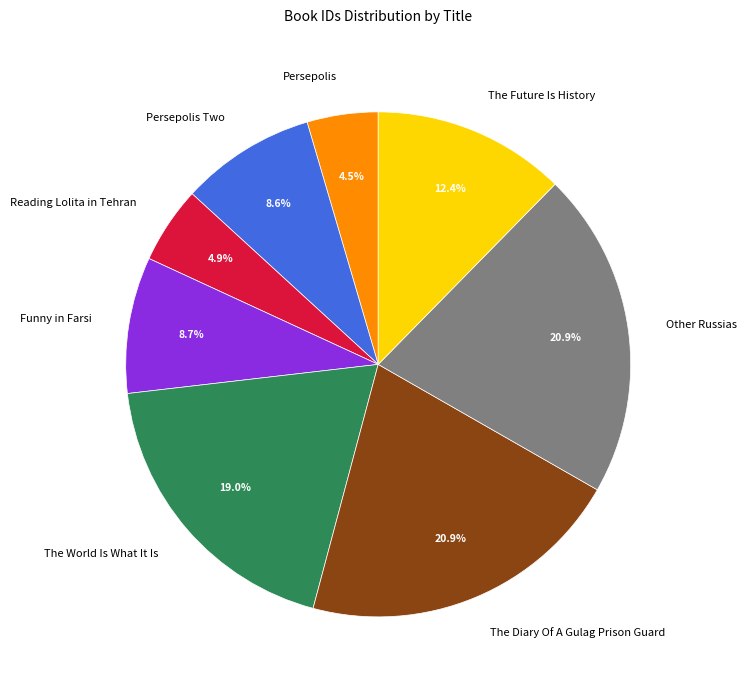

To the nearest percent, what is the difference between the Persepolis Two and The Future Is History slice percentages?

4%